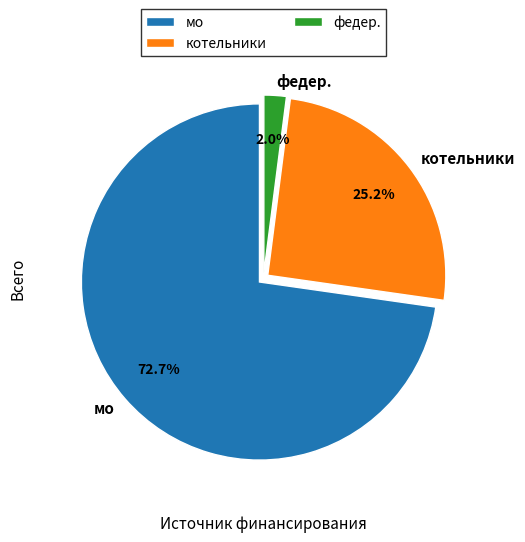

Rank the categories by value from lowest to highest.

федер., котельники, мо